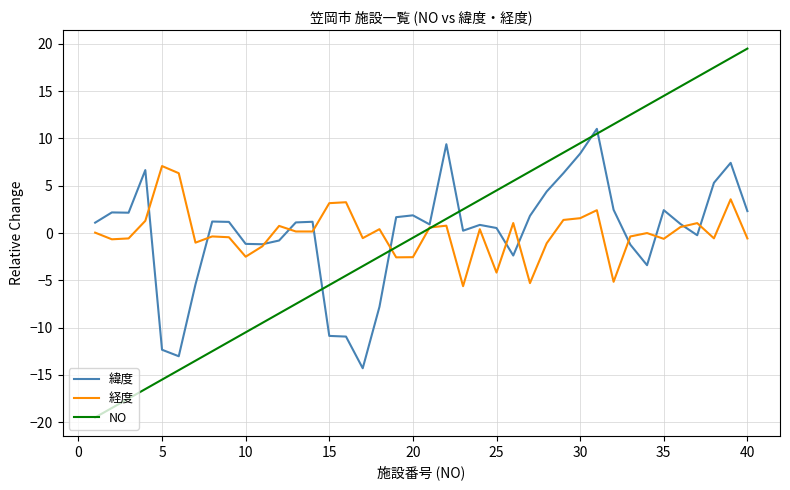

Which series has the widest spread of values?

NO